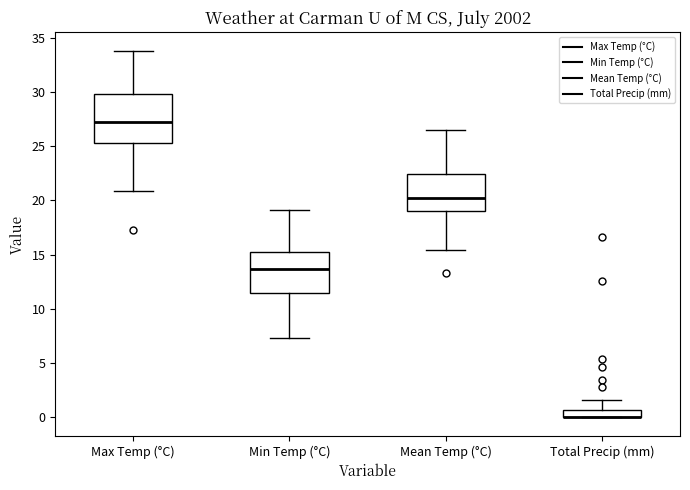

Which box is the tallest, from its lower edge to its upper edge?

Max Temp (°C)